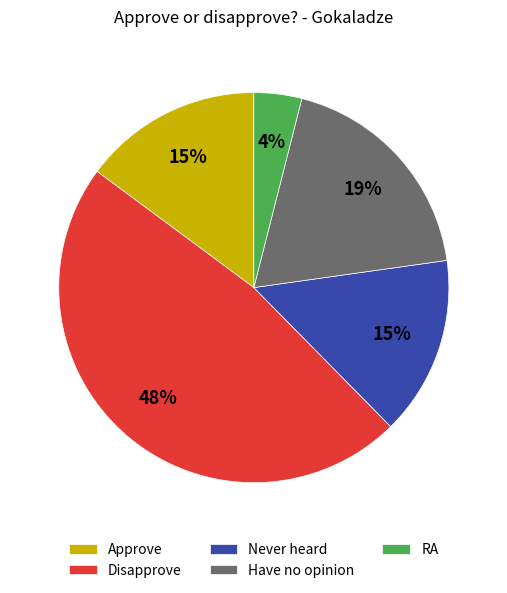

What is the ratio of the value at Never heard to the value at Approve?

1.0